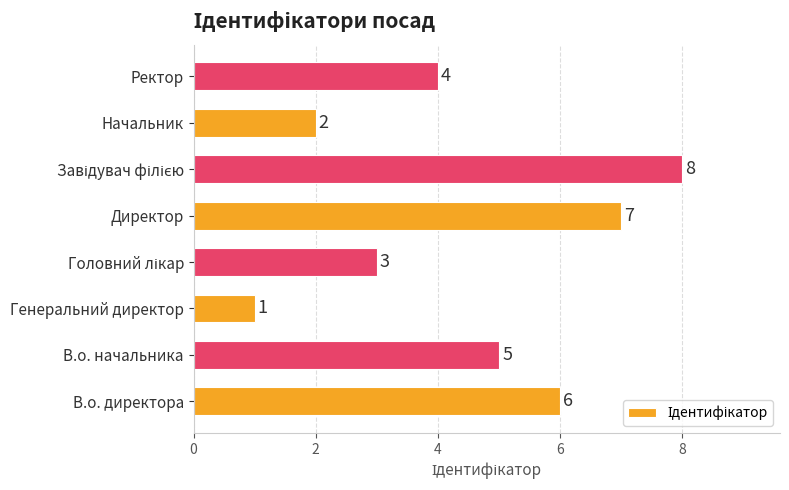

Count the number of data series in this chart.

1